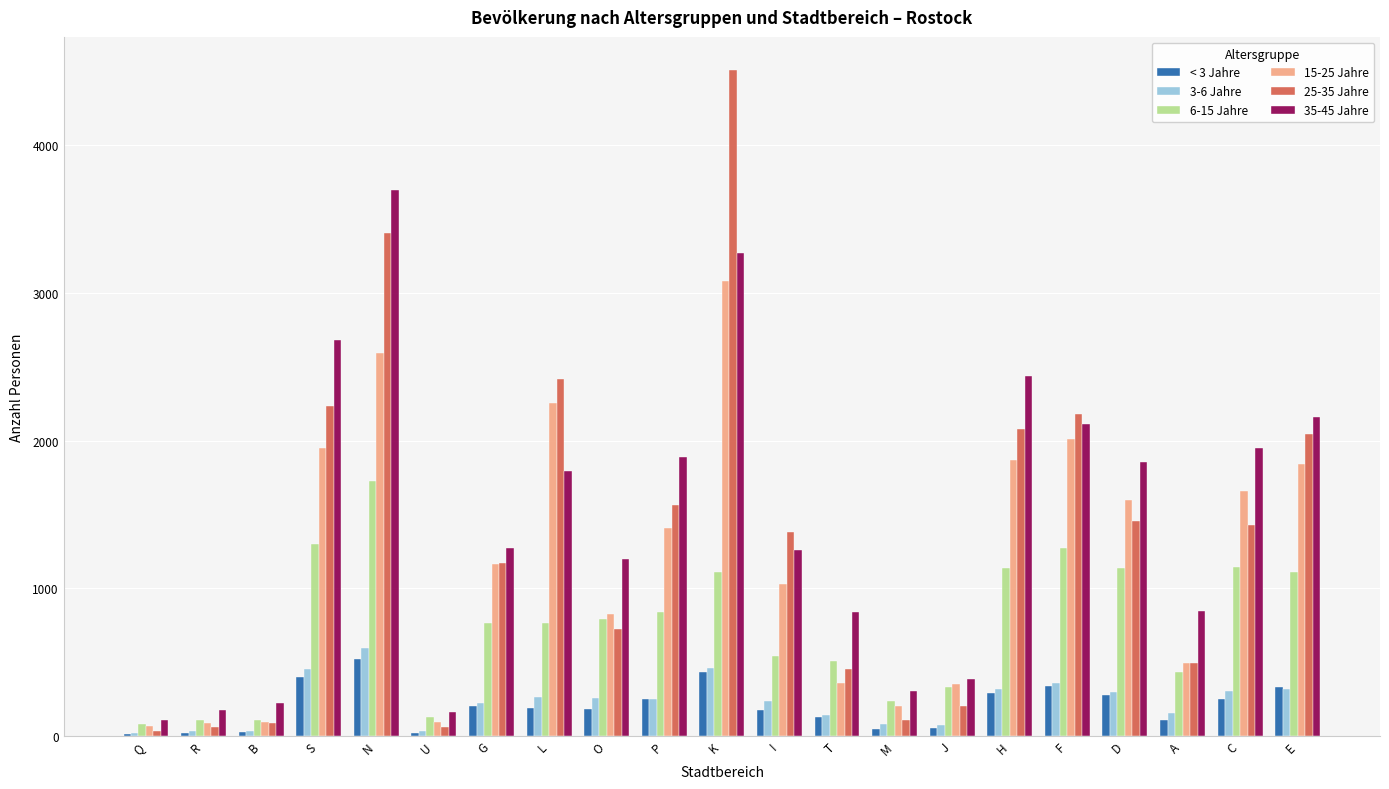

At which label does 15-25 Jahre reach its peak?

K